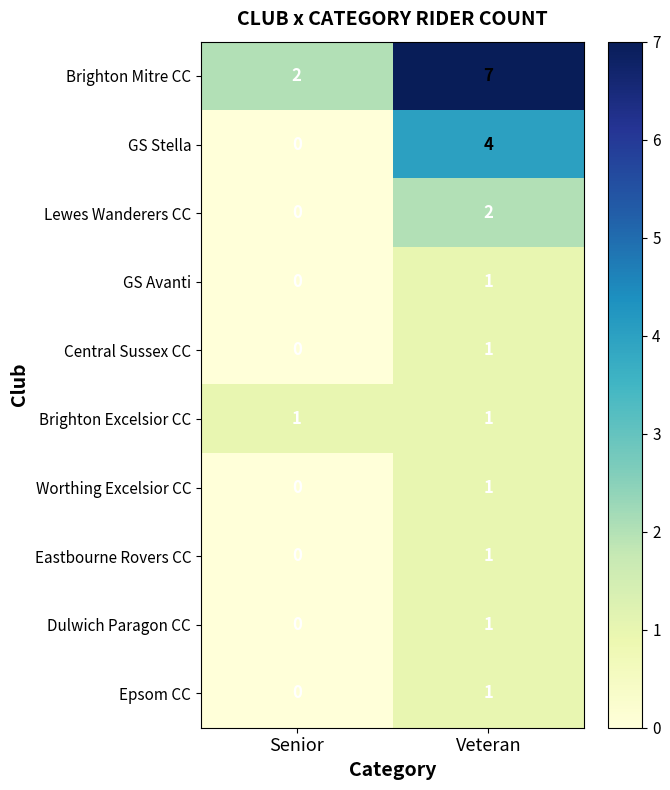

At which category is the sum across all series the highest?

Veteran